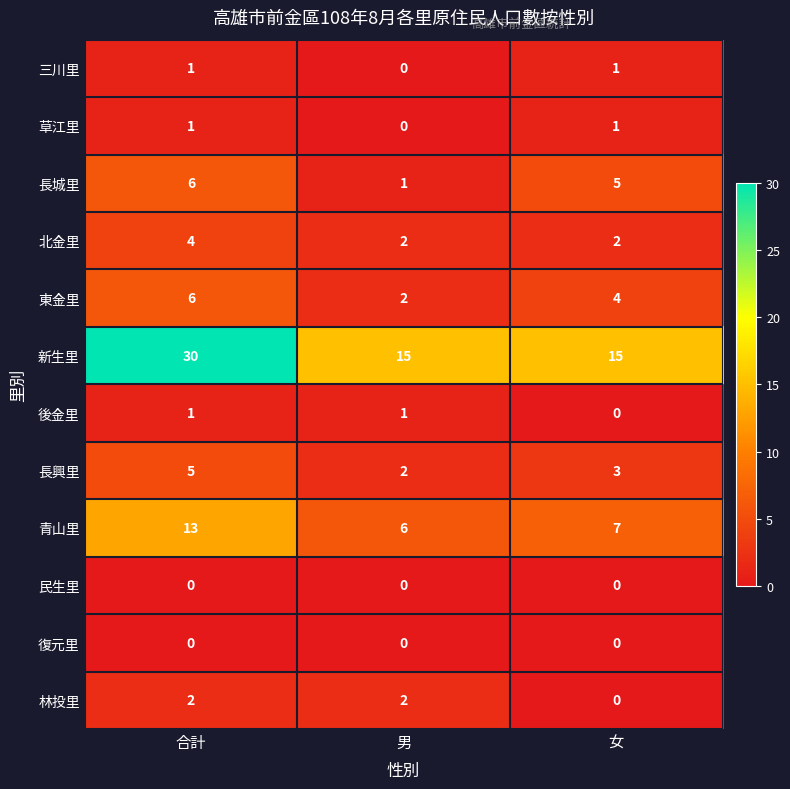

True or false: 東金里 has a value of 1 at 男.

False